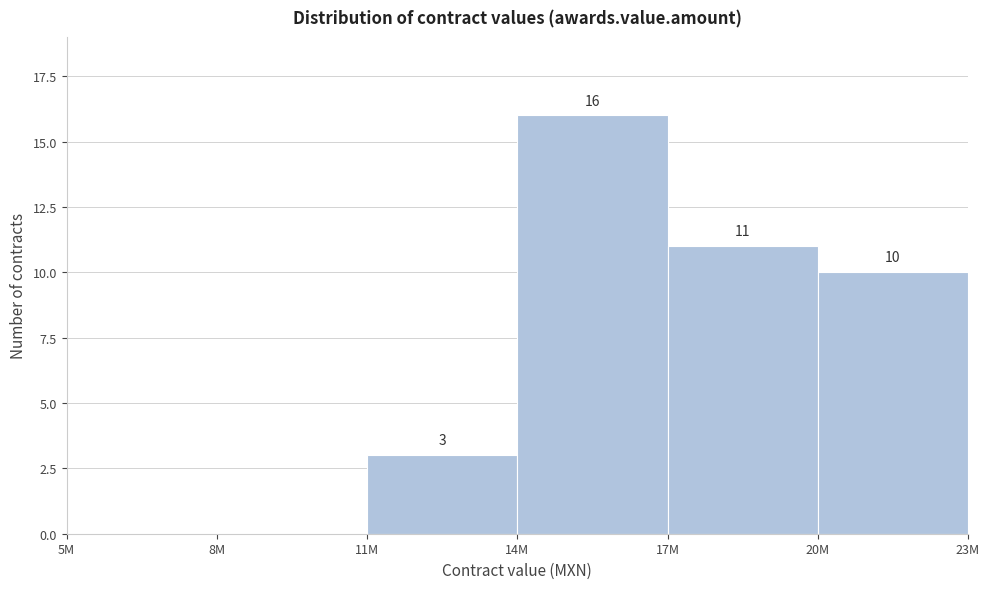

Reading left to right, what are all the values shown in this chart?

5M=0	8M=0	11M=3	14M=16	17M=11	20M=10